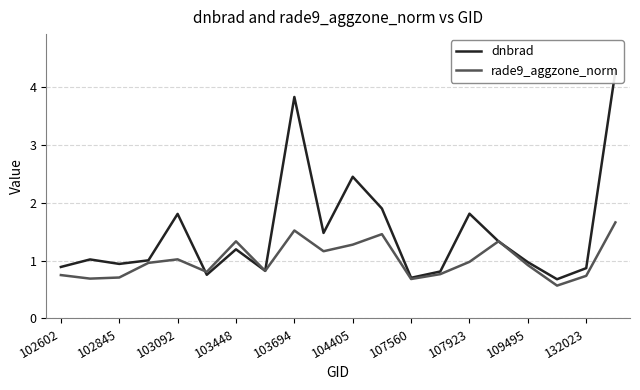

What is the lowest value of the rade9_aggzone_norm series?

0.6